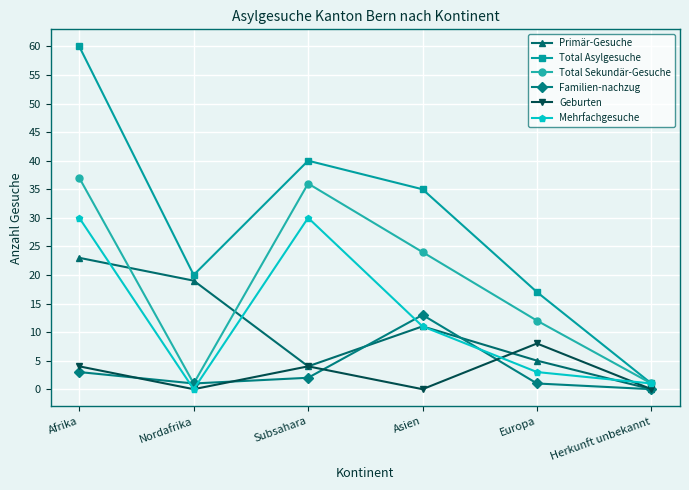

Does the chart have visible grid lines?

Yes